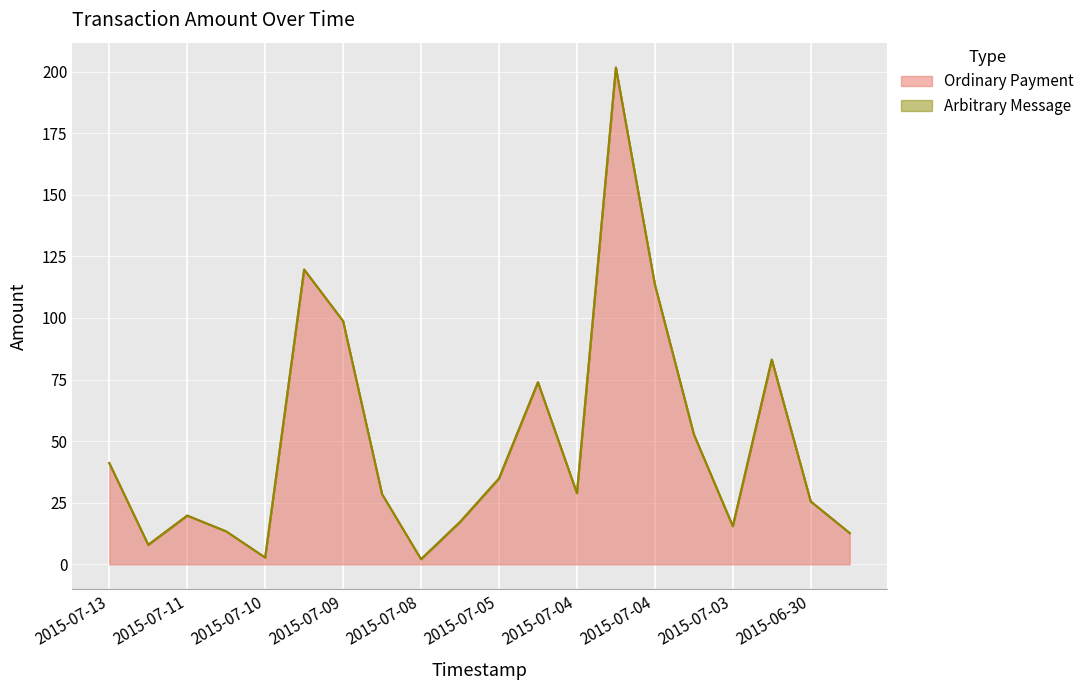

How many lines are shown in the chart?

1